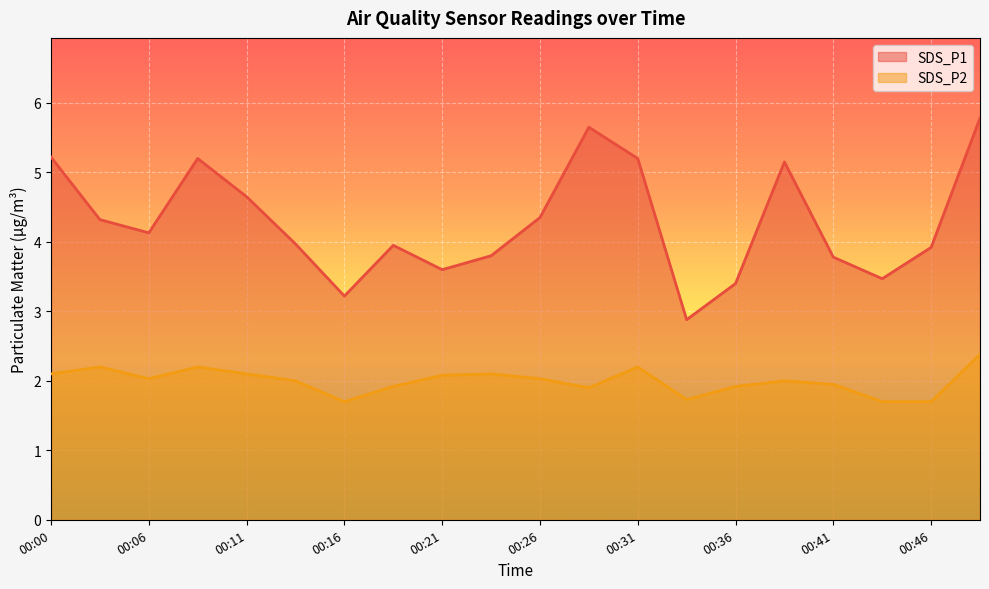

True or false: SDS_P1 has a value of 2.2 at 00:19.

False